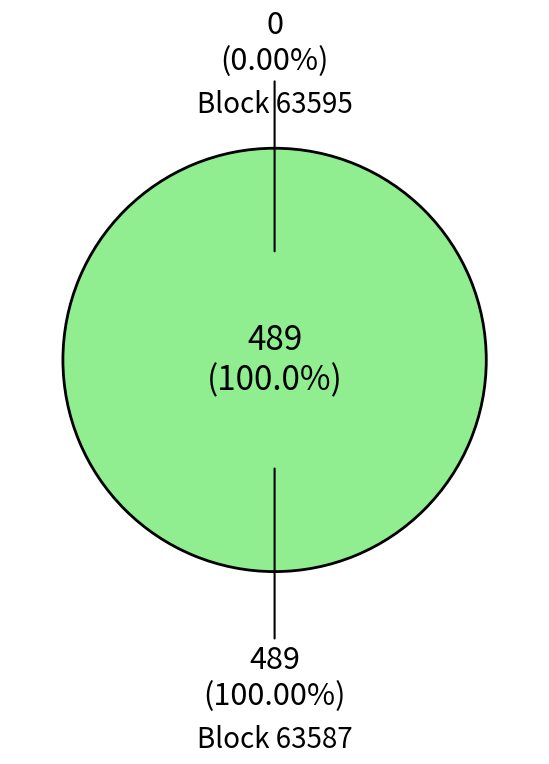

What percentage is the 63587 slice, to the nearest percent?

100%